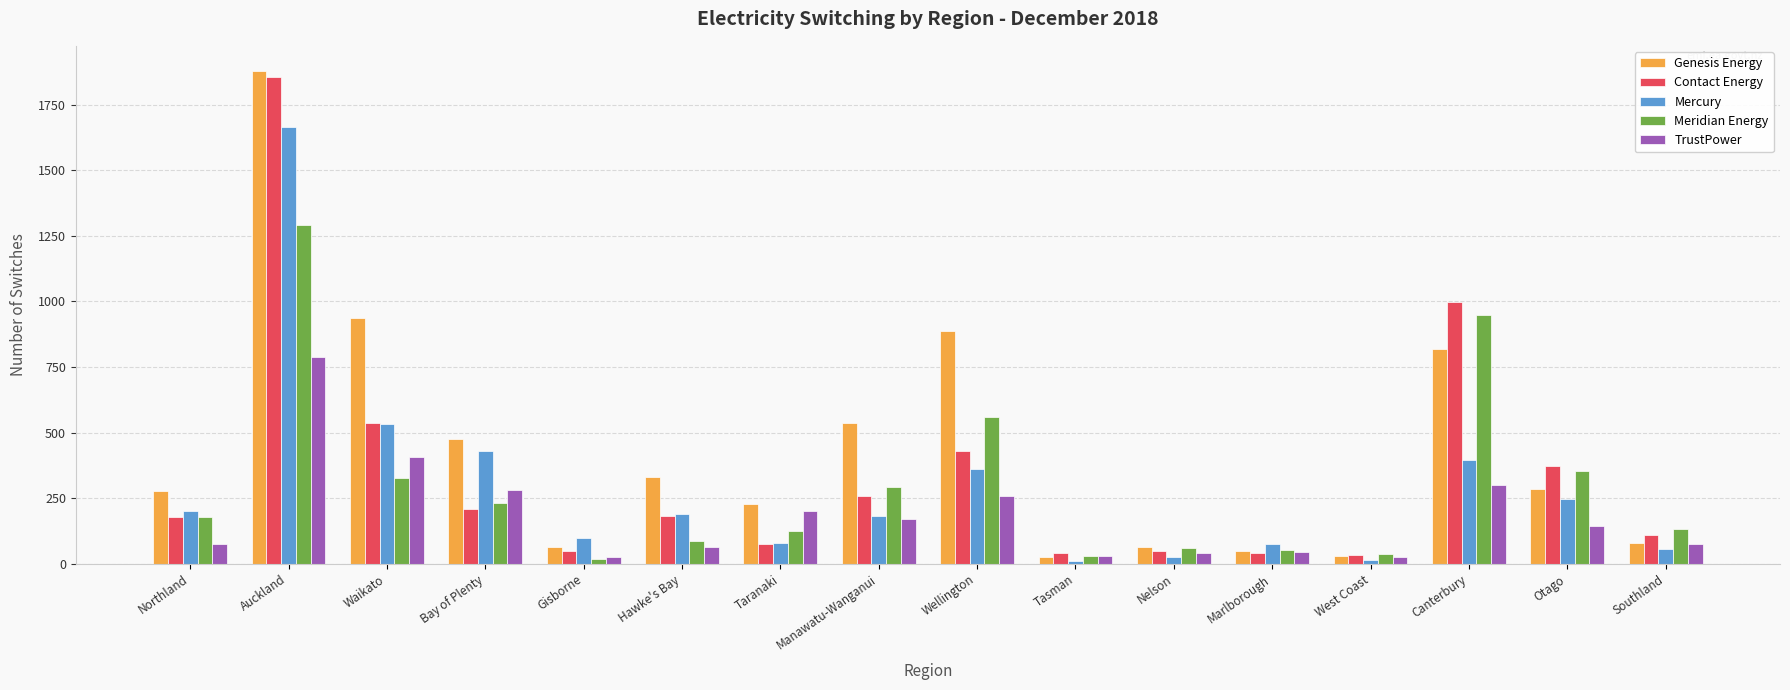

How many groups of bars are there?

16